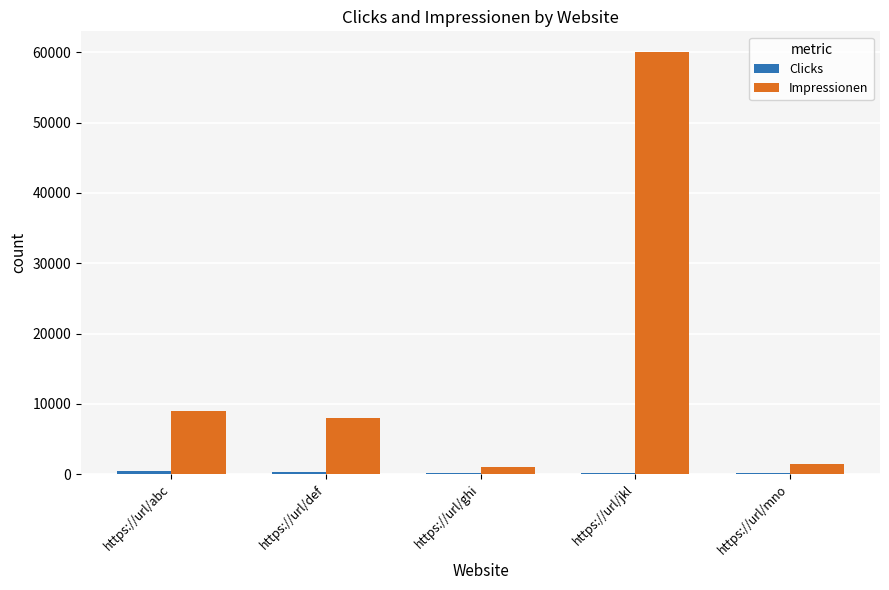

Which category has the highest value in the Impressionen series?

https://url/jkl